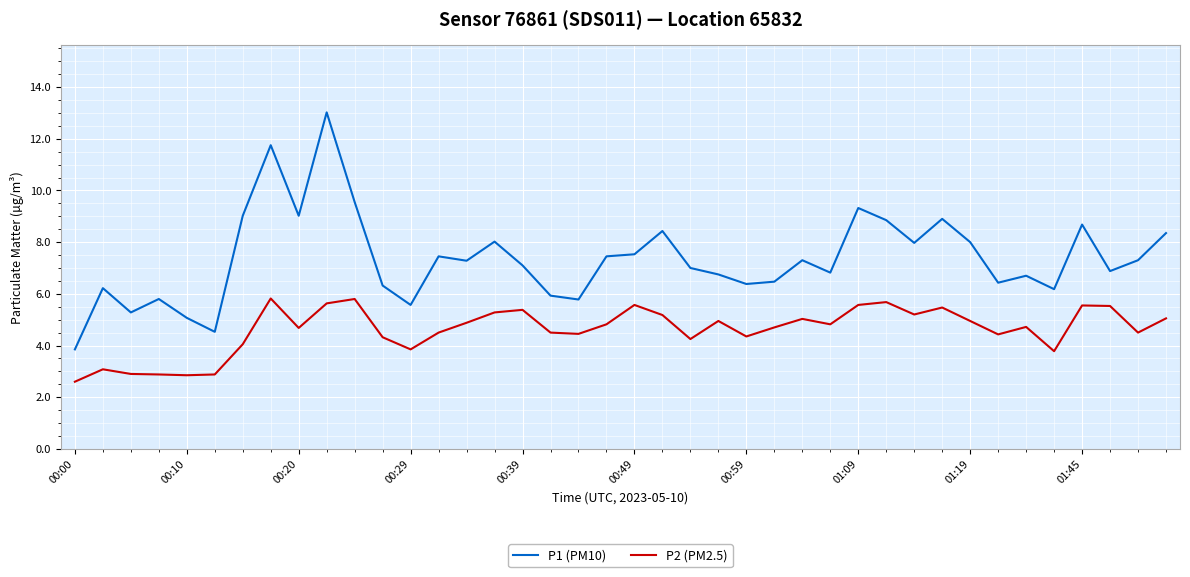

List the series in order of their overall mean, highest first.

P1 (PM10), P2 (PM2.5)